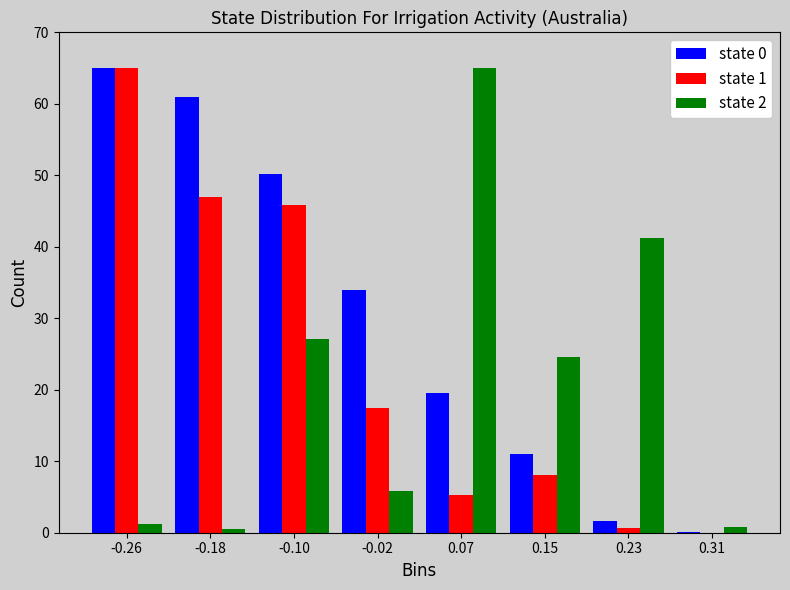

The value of state 1 at -0.26 is 101.3. True or false?

False